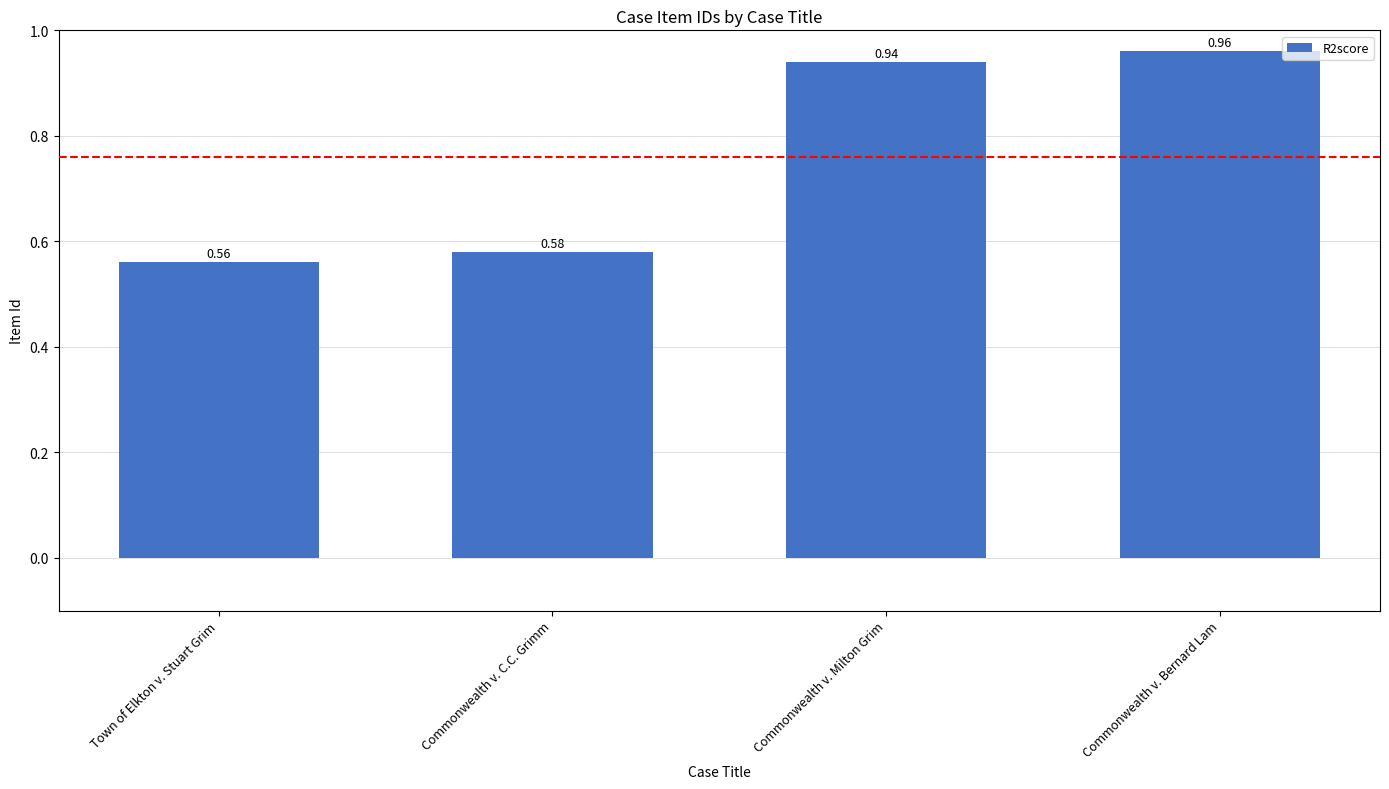

Are the bars grouped side by side (vs. stacked)?

No